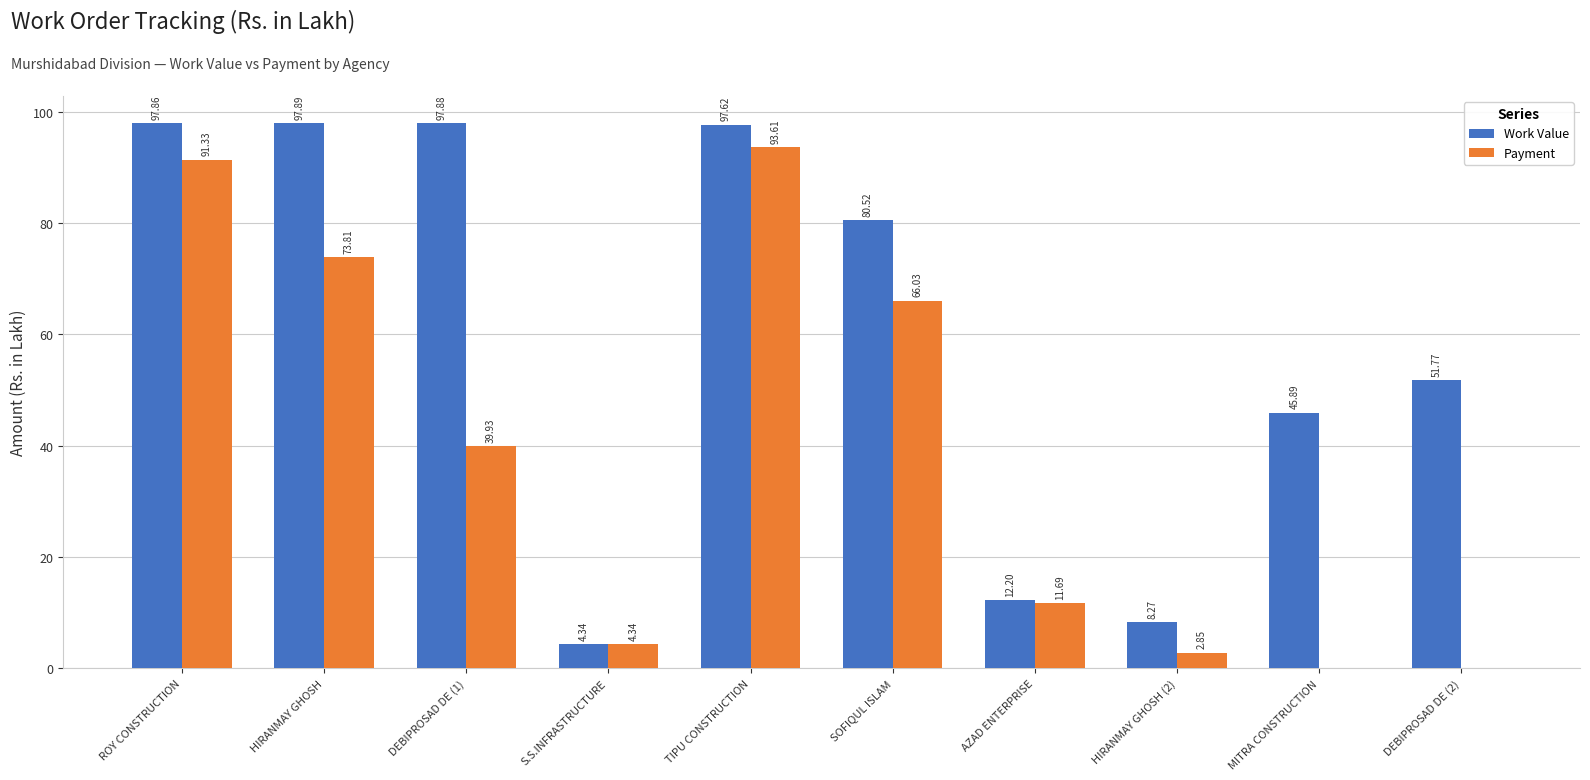

Read the Work Value value at SOFIQUL ISLAM.

80.5